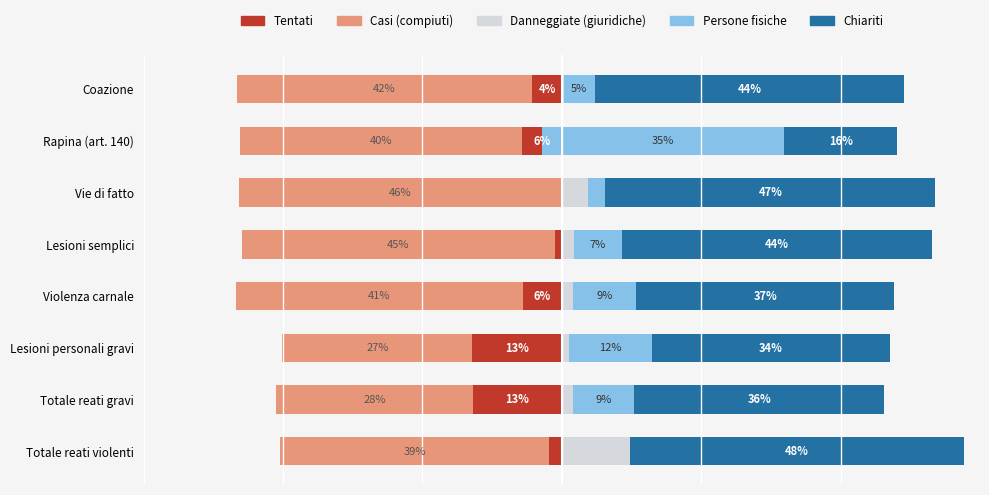

Rank the series by their maximum value, from lowest to highest.

Casi (compiuti), Tentati, Danneggiate (giuridiche), Persone fisiche, Chiariti